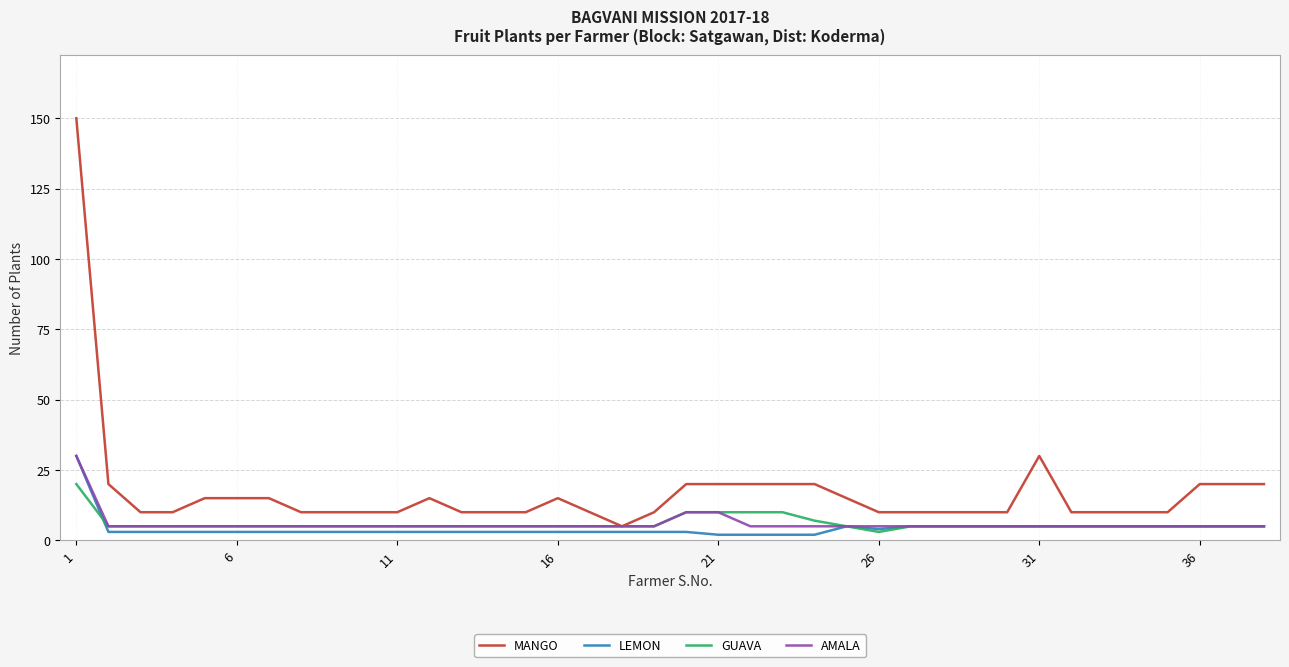

Which series has the largest total across all categories?

MANGO